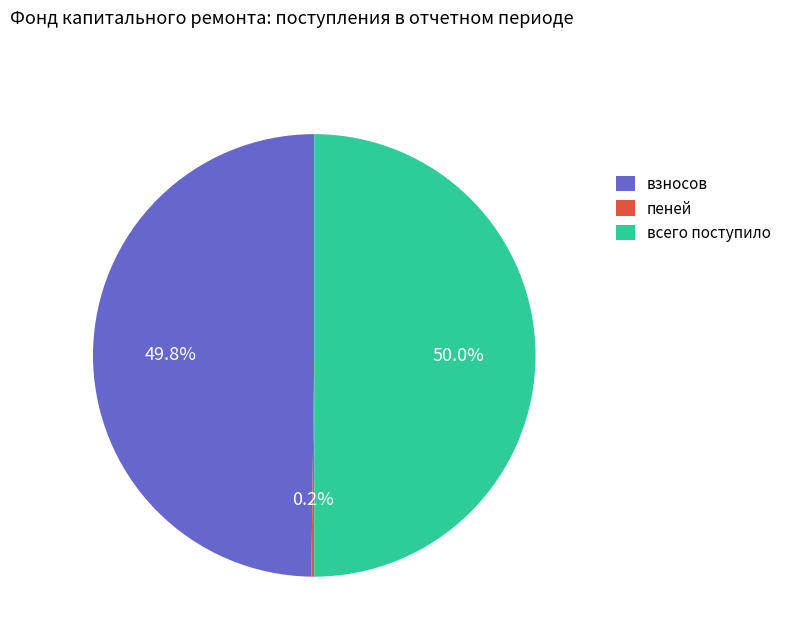

To the nearest percent, what percentage of the pie is взносов?

50%